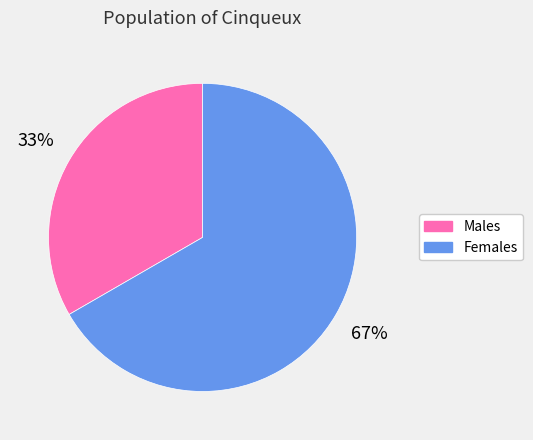

To the nearest percent, what is the average slice percentage?

50%